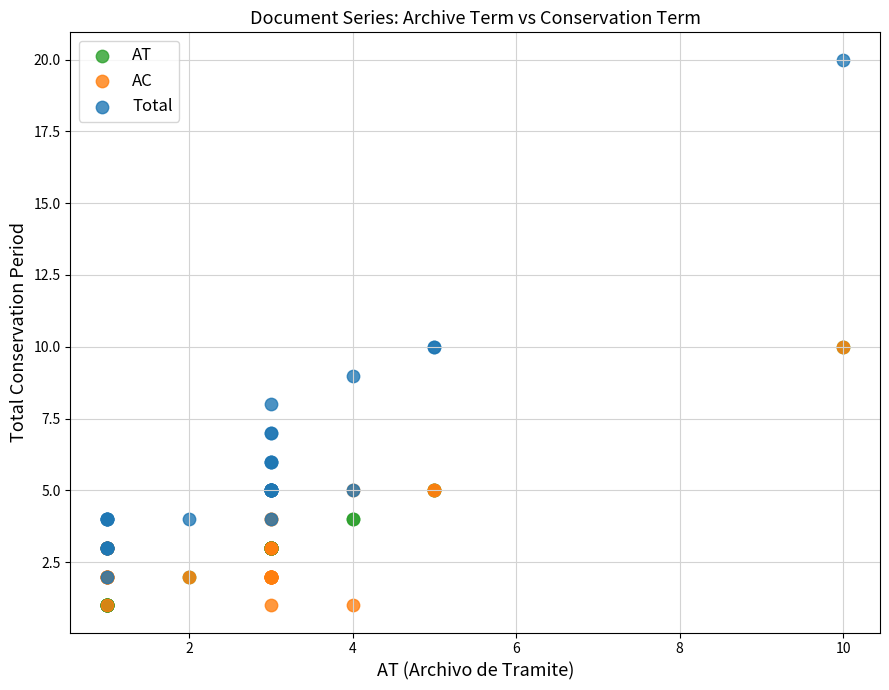

Which series contains the highest Y value?

Total